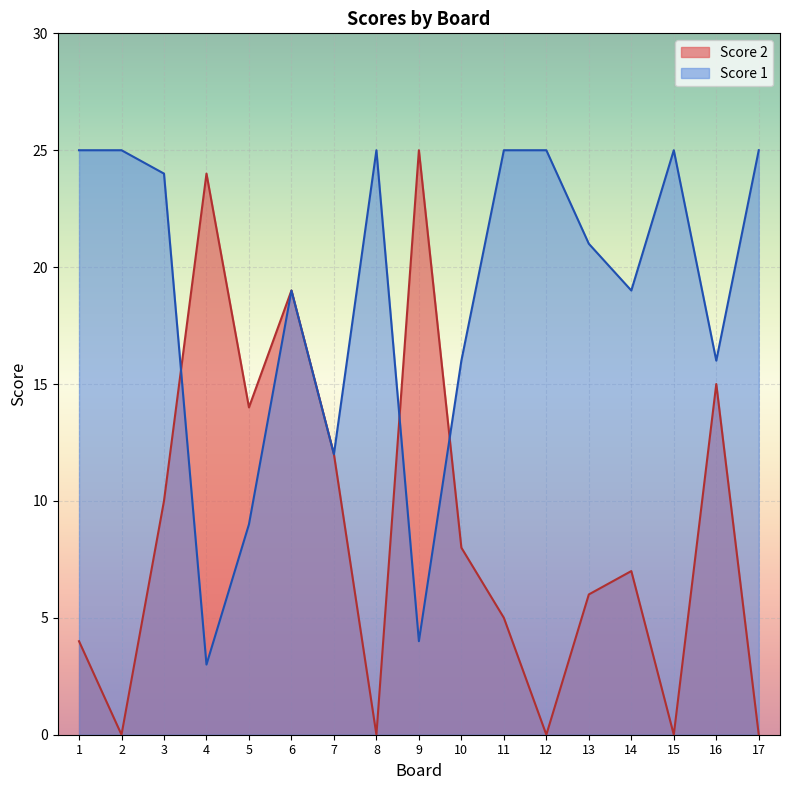

Which series has the largest total across all categories?

Score 1